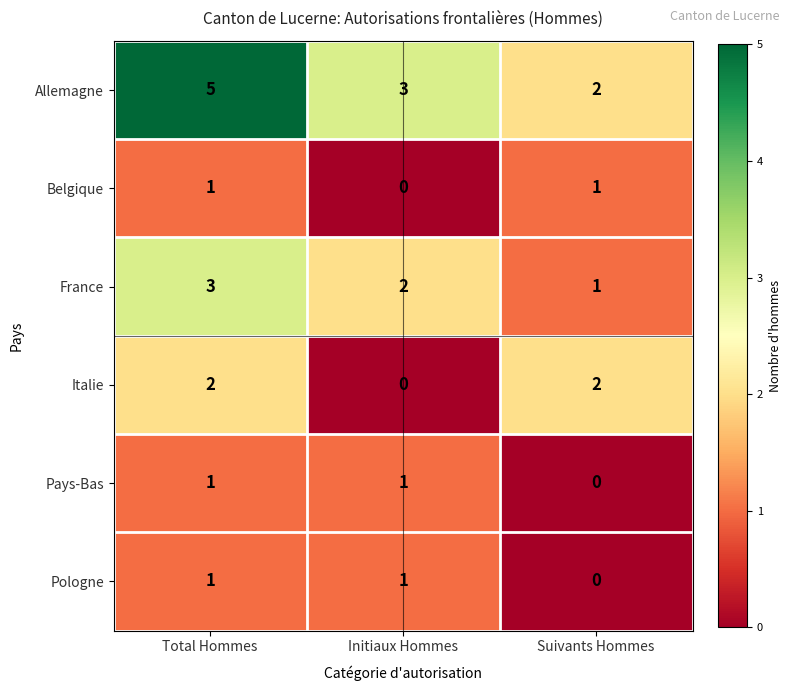

The value of Pays-Bas at Initiaux Hommes is 1. True or false?

True